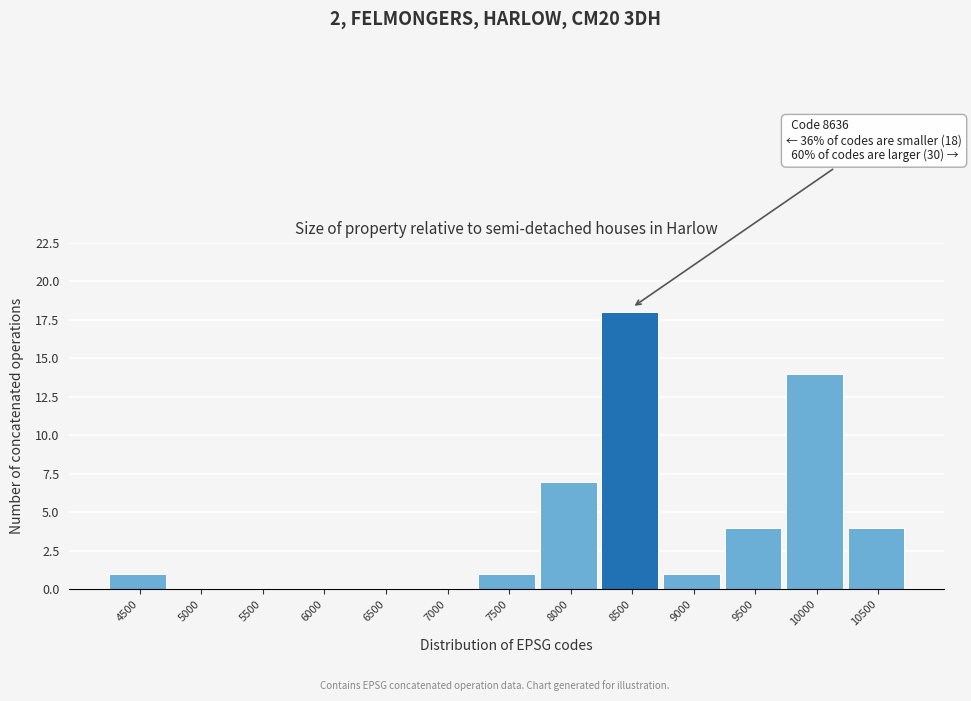

Reading left to right, extract all data points from this chart.

4500=1	5000=0	5500=0	6000=0	6500=0	7000=0	7500=1	8000=7	8500=18	9000=1	9500=4	10000=14	10500=4